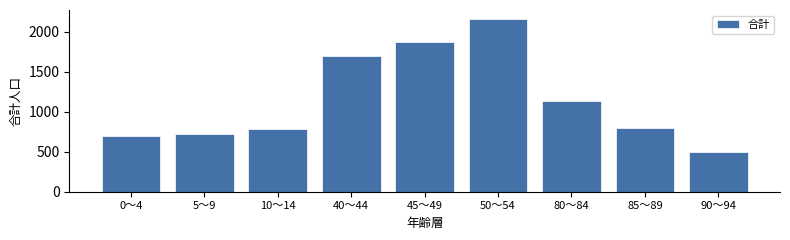

Reading right to left, extract all data points from this chart.

502	801	1130	2162	1872	1697	784	725	692